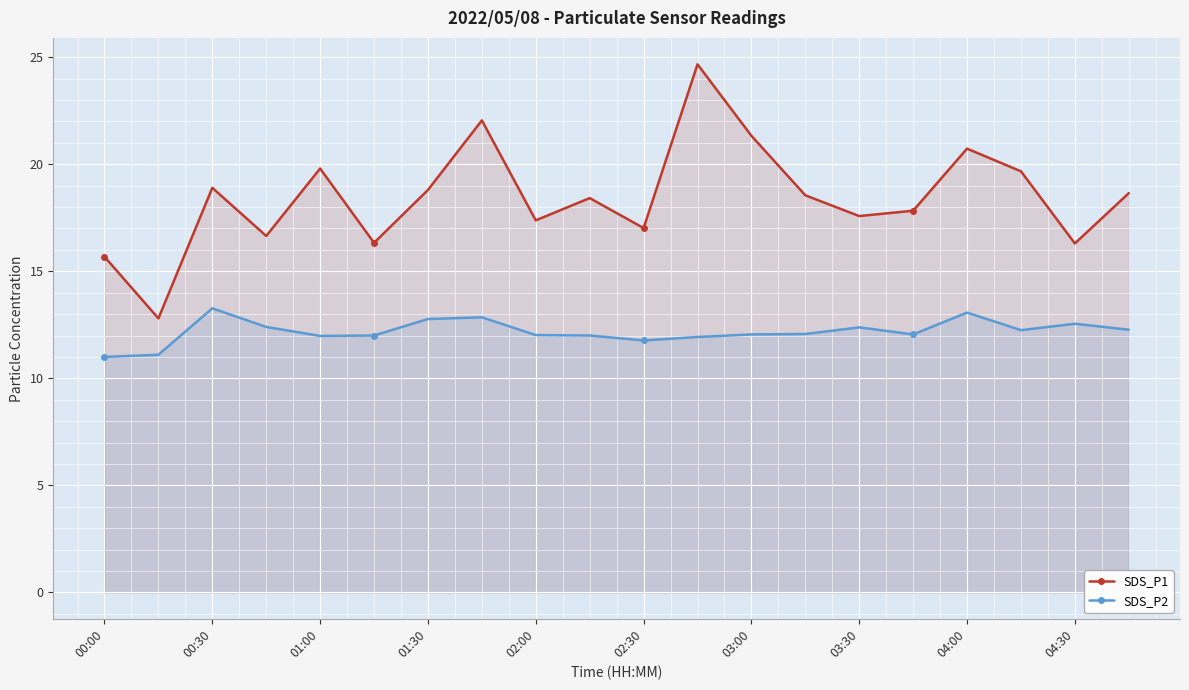

True or false: SDS_P1 has more than 2 interior local peaks.

True